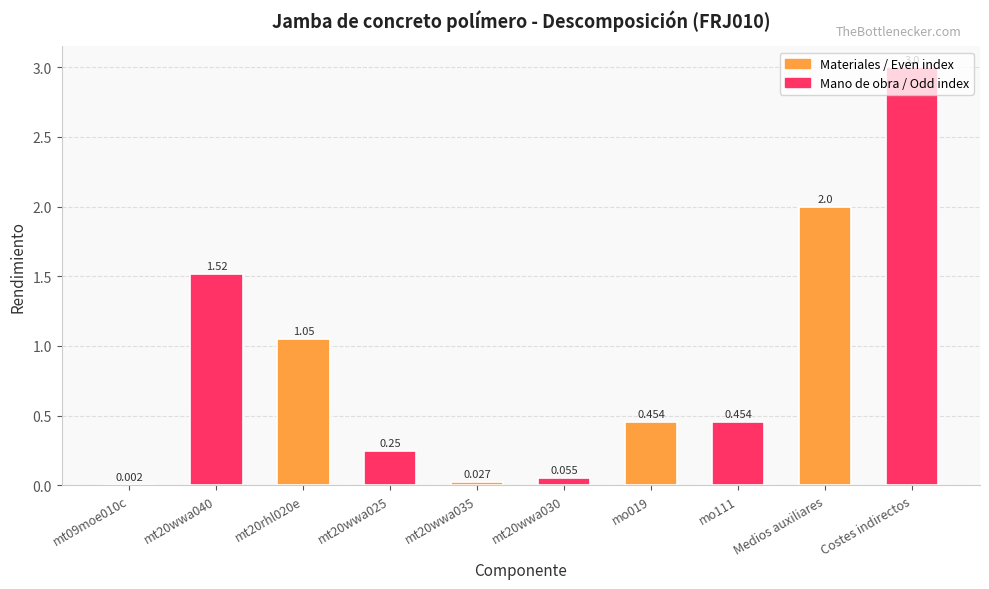

Is it true that the value at Costes indirectos is 4.4?

False